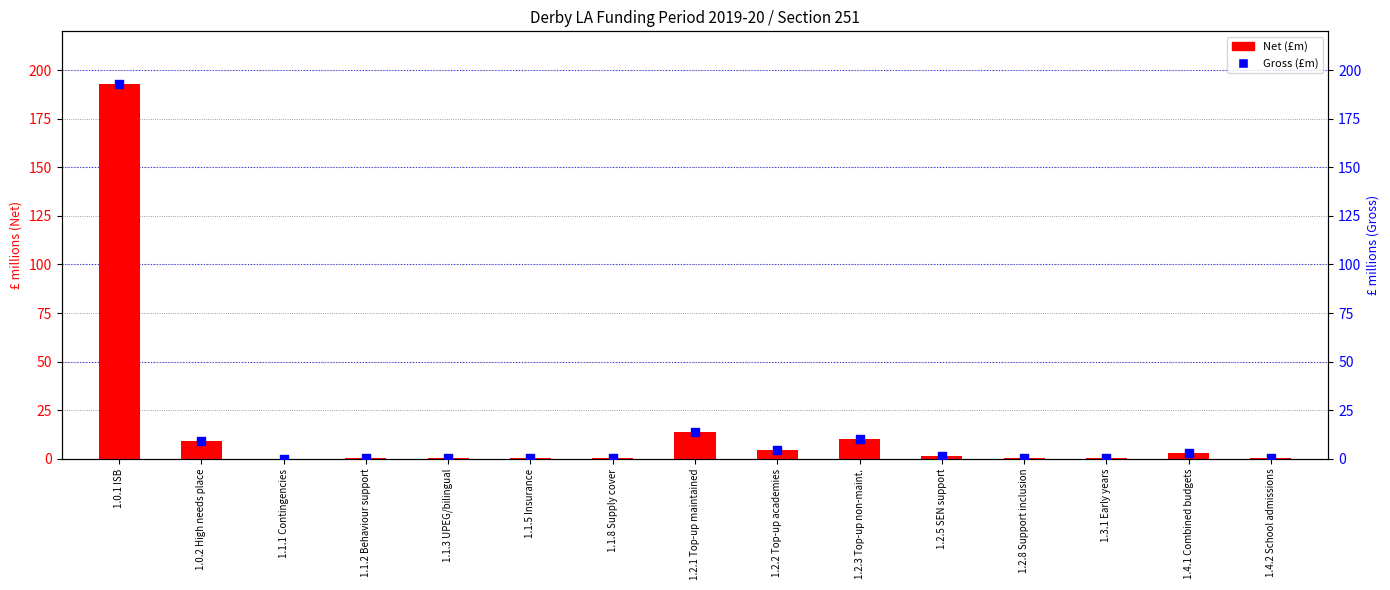

Which series reaches the maximum Y coordinate?

Net